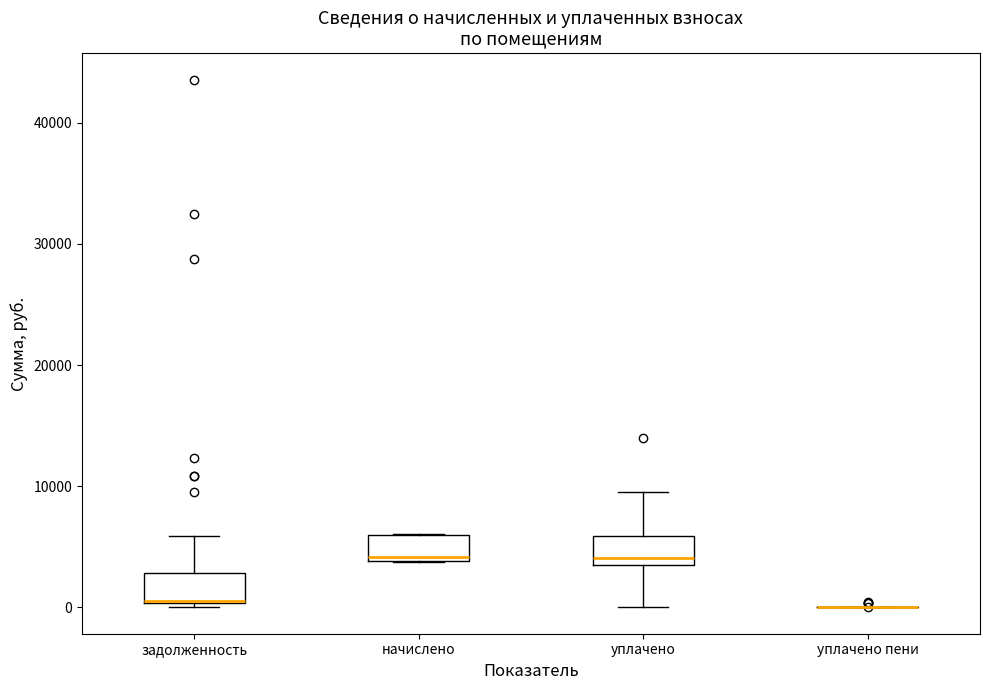

Reading left to right, read every box against the y-axis: the position of its median line, the range the box covers, and the ends of its whiskers. The values are not printed on the chart, so give them approximately, as read against the axis.

задолженность: median 0 (drawn on the box's lower edge), box 0 to 3000, whiskers 0 (just below the box's lower edge) to 6000
начислено: median 4000, box 4000 to 6000, whiskers 4000 to 6000
уплачено: median 4000, box 3000 to 6000, whiskers 0 to 10000
уплачено пени: box collapsed to a line at 0, whiskers 0 to 0